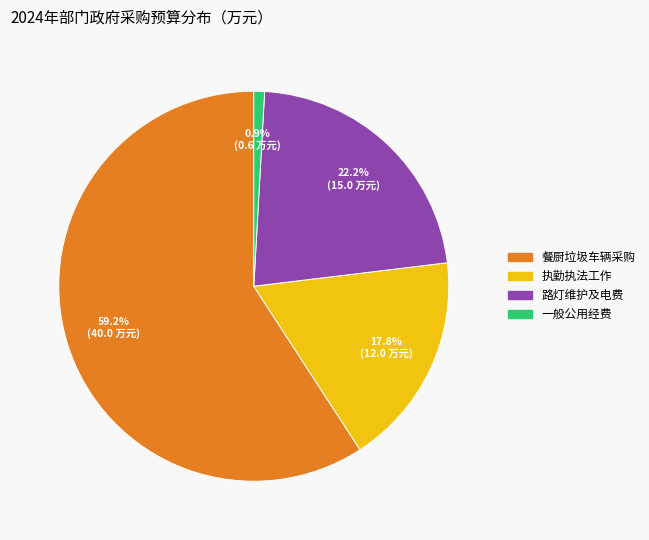

Does any single category account for the majority?

Yes